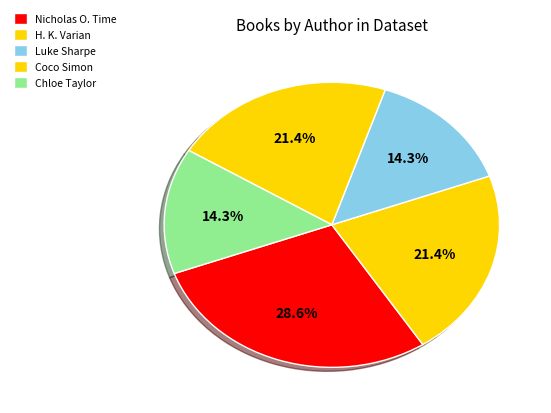

How many segments does this pie chart have?

5